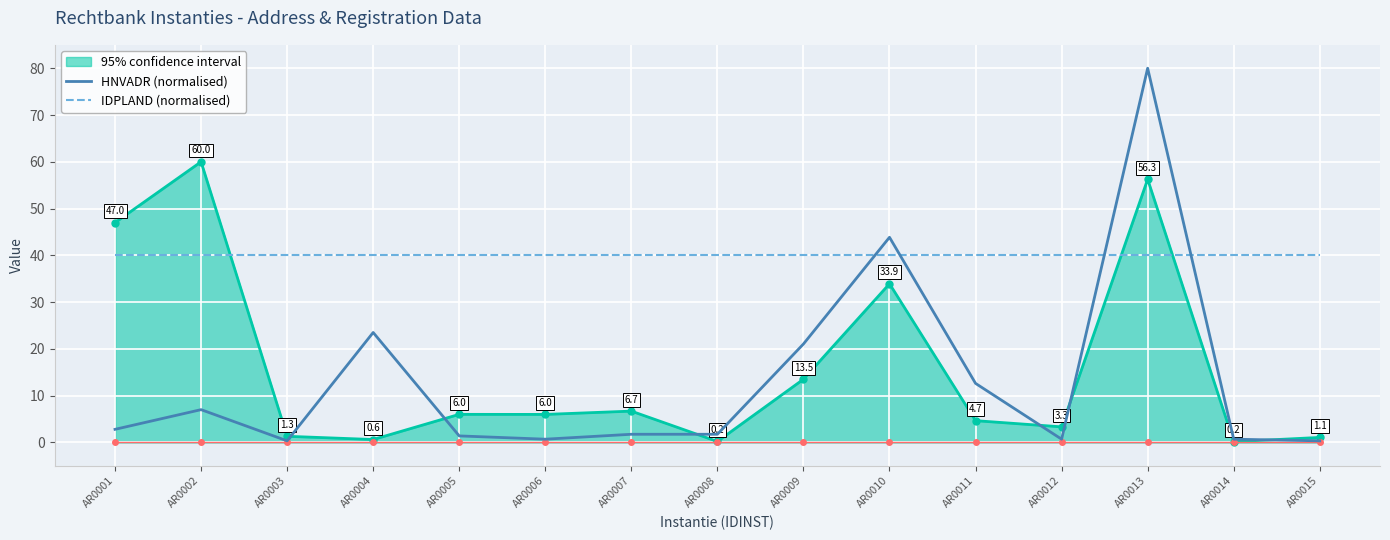

Rank the series at AR0013 from lowest to highest value.

IDPLAND (normalised), 95% confidence interval, HNVADR (normalised)